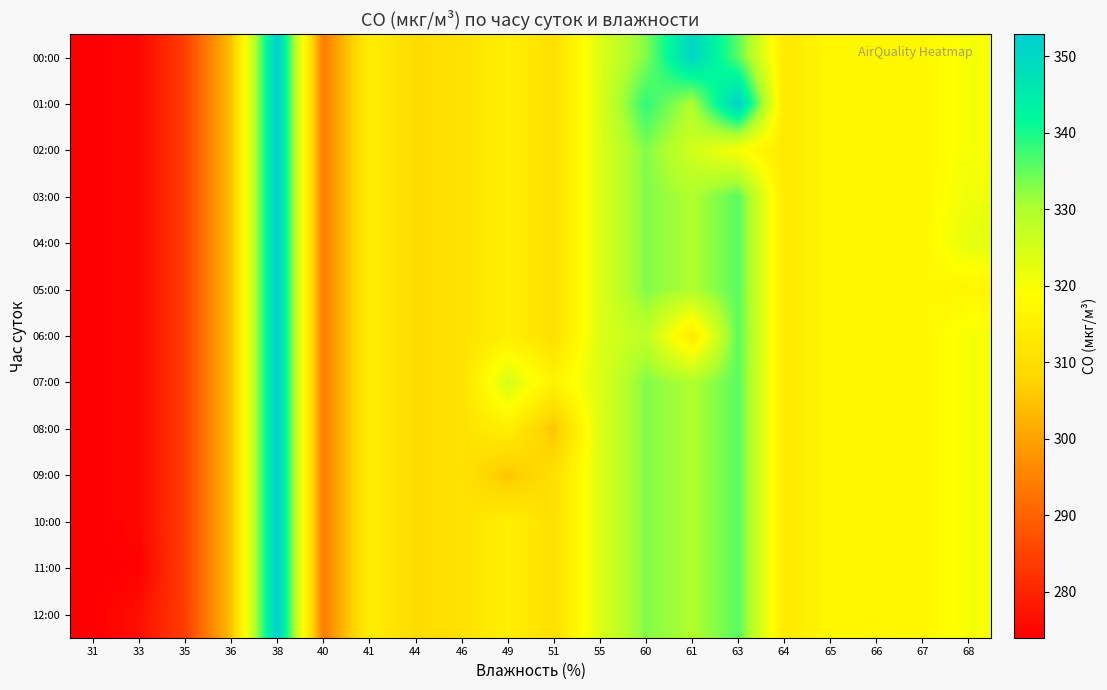

Which has a higher value, 33 or 55?

55